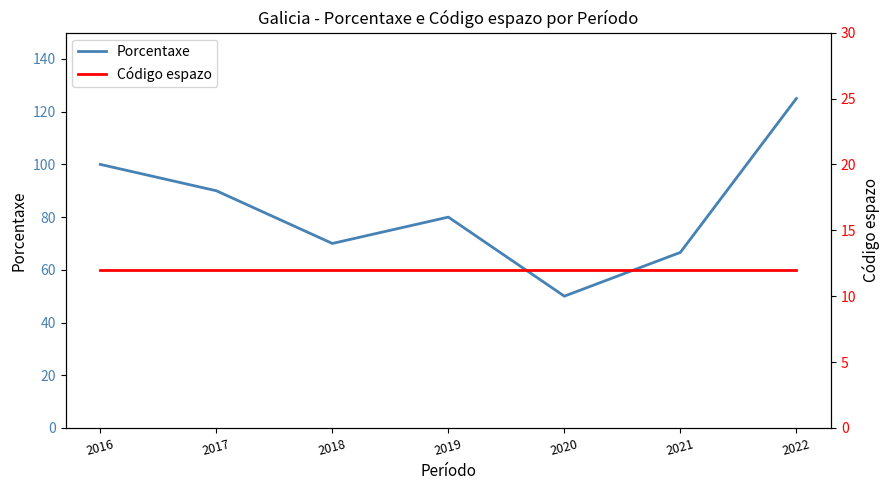

What is the approximate value of Código espazo at 2022?

12.0